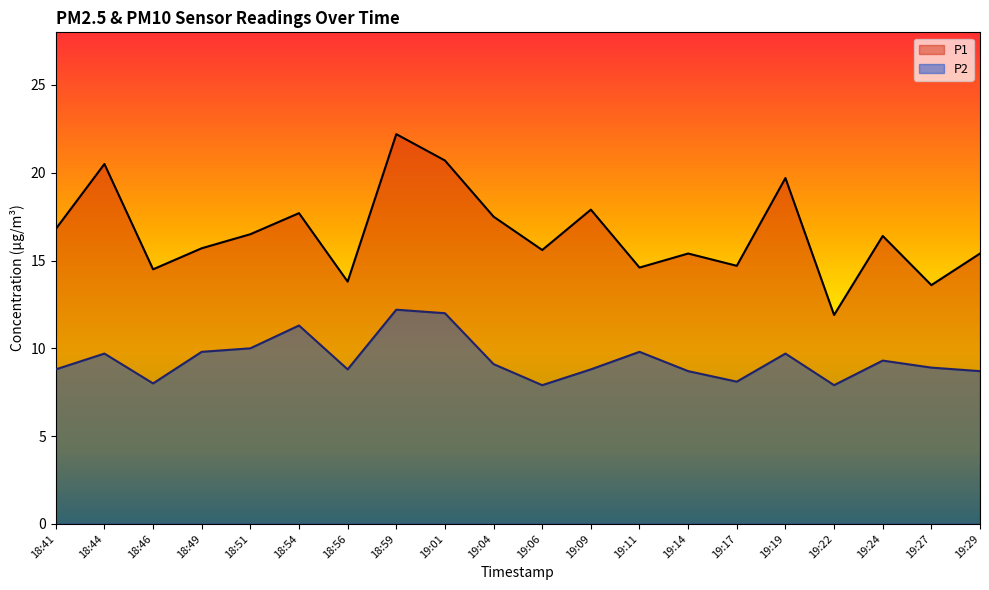

True or false: P2 and P1 intersect in this chart.

False